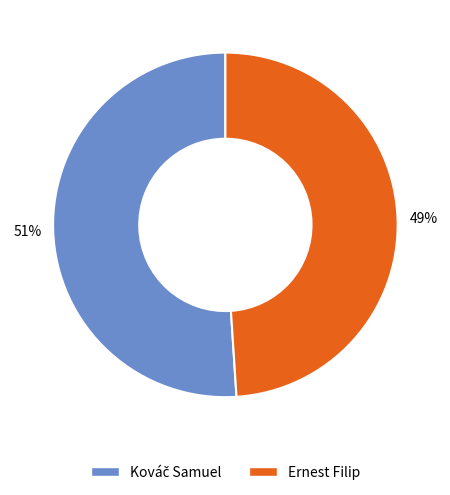

Count the number of slices in the pie.

2